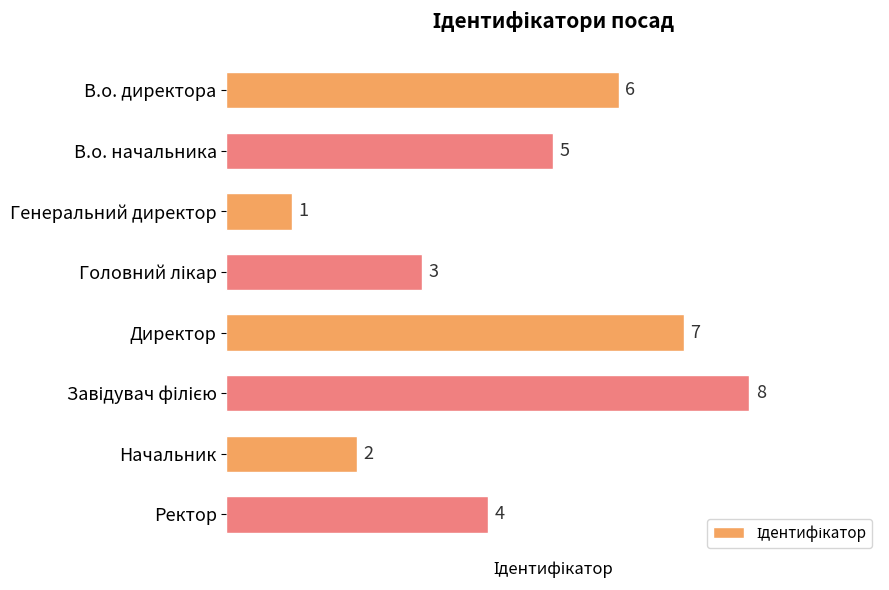

What is the sum of all values?

36